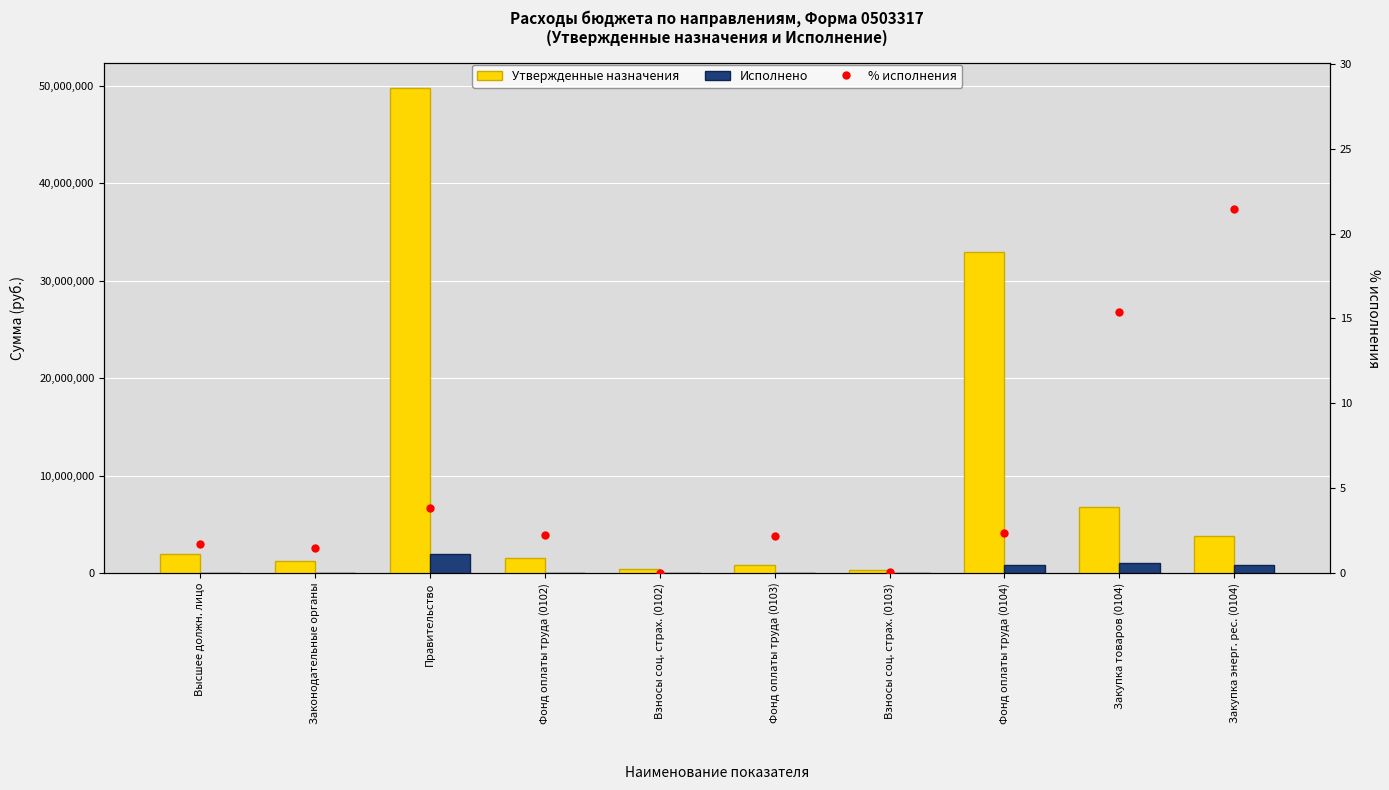

Reading left to right, transcribe all the data shown in this chart.

Утвержденные назначения: Высшее должн. лицо=1955000.0	Законодательные органы=1271800.0	Правительство=49811731.5	Фонд оплаты труда (0102)=1502000.0	Взносы соц. страх. (0102)=453000.0	Фонд оплаты труда (0103)=856800.0	Взносы соц. страх. (0103)=258800.0	Фонд оплаты труда (0104)=32975881.9	Закупка товаров (0104)=6822468.5	Закупка энерг. рес. (0104)=3751007.3
Исполнено: Высшее должн. лицо=33426.0	Законодательные органы=18793.6	Правительство=1912972.3	Фонд оплаты труда (0102)=33426.0	Взносы соц. страх. (0102)=0.0	Фонд оплаты труда (0103)=18720.0	Взносы соц. страх. (0103)=73.6	Фонд оплаты труда (0104)=776109.5	Закупка товаров (0104)=1047631.3	Закупка энерг. рес. (0104)=804570.1
% исполнения: Высшее должн. лицо=1.7	Законодательные органы=1.5	Правительство=3.8	Фонд оплаты труда (0102)=2.2	Взносы соц. страх. (0102)=0.0	Фонд оплаты труда (0103)=2.2	Взносы соц. страх. (0103)=0.0	Фонд оплаты труда (0104)=2.4	Закупка товаров (0104)=15.4	Закупка энерг. рес. (0104)=21.4